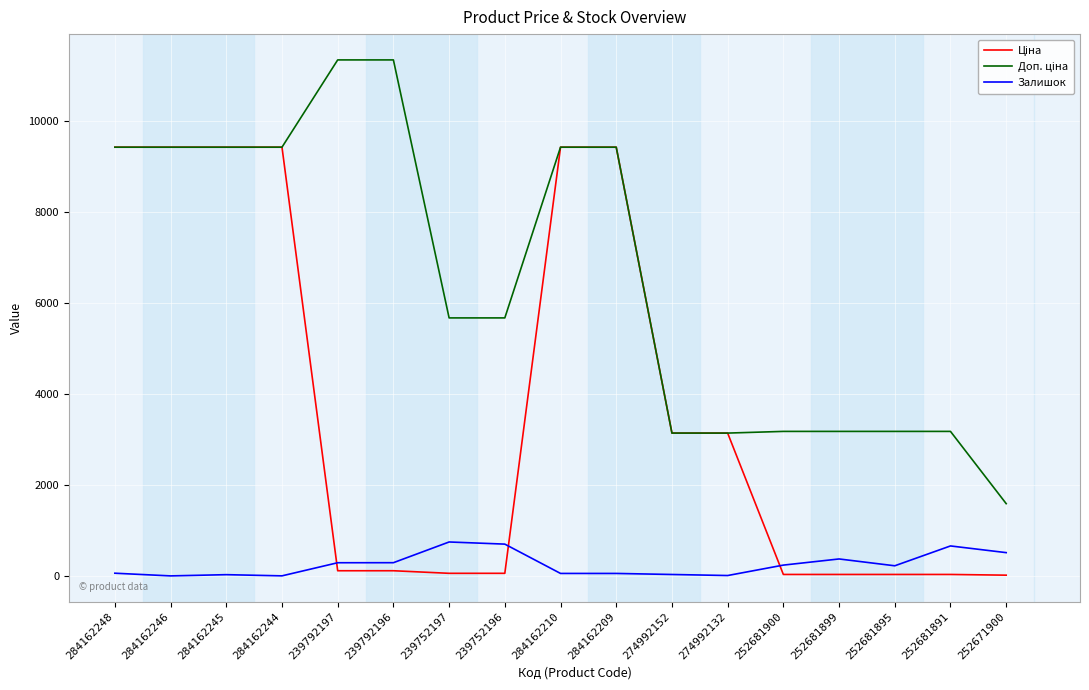

The Залишок series shows 54.0 at 284162210. True or false?

True